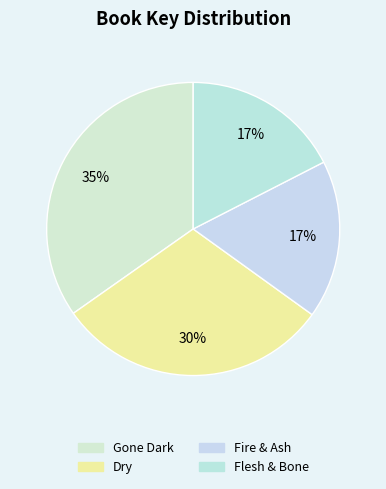

How many segments does this pie chart have?

4